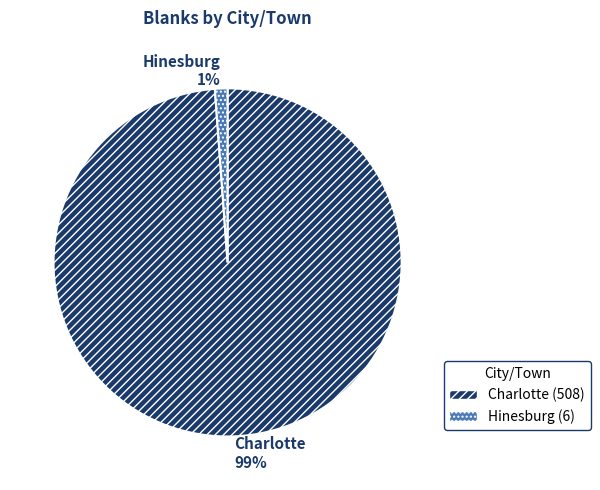

To the nearest percent, what is the difference between the largest and smallest slice percentages?

98%